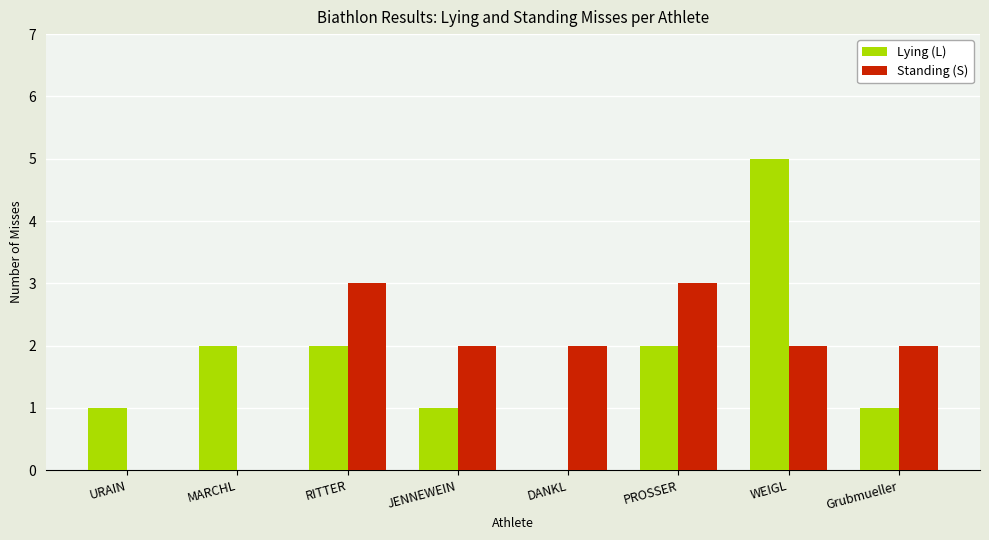

What is the sum of the Lying (L) values at DANKL and WEIGL?

5